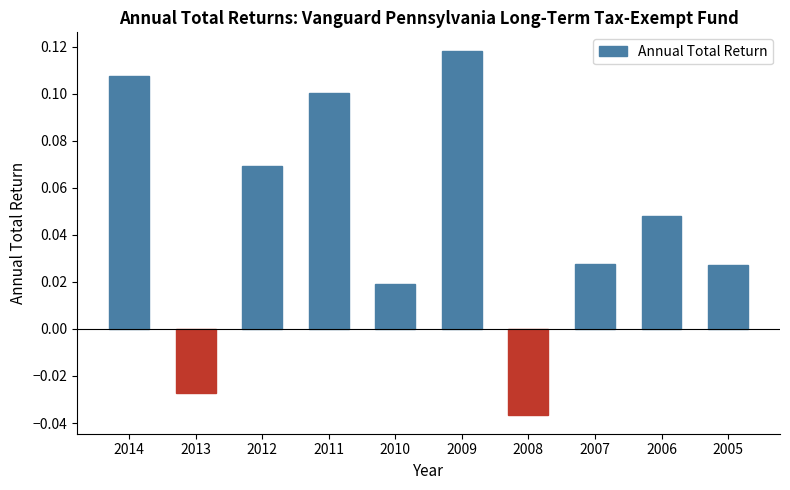

Which label corresponds to the largest value in the chart?

2009